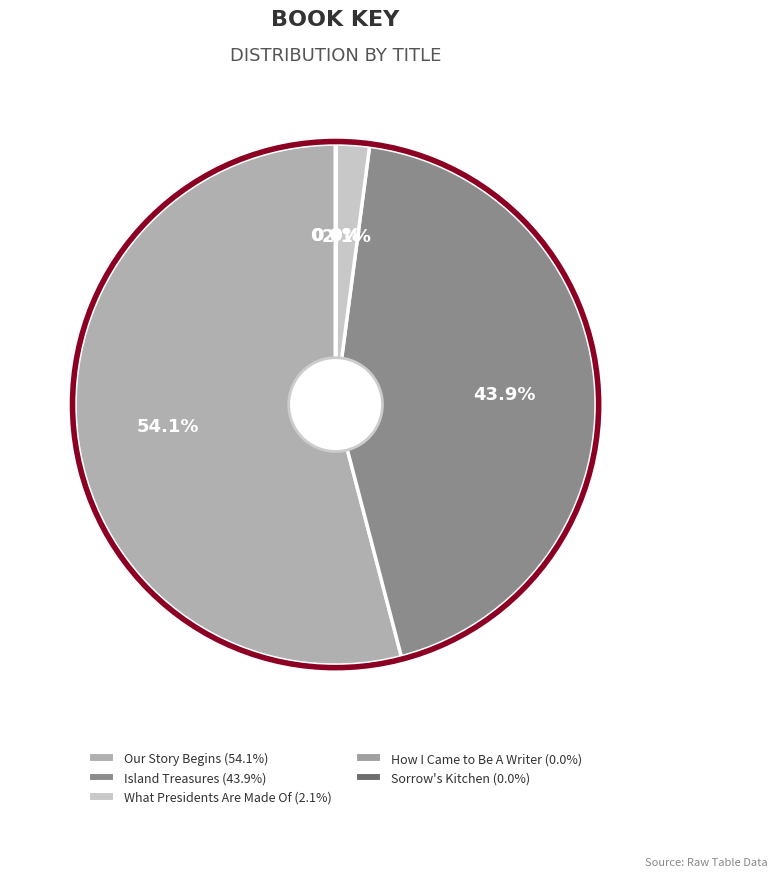

What is the change in value from Island Treasures to Sorrow's Kitchen?

-466813952